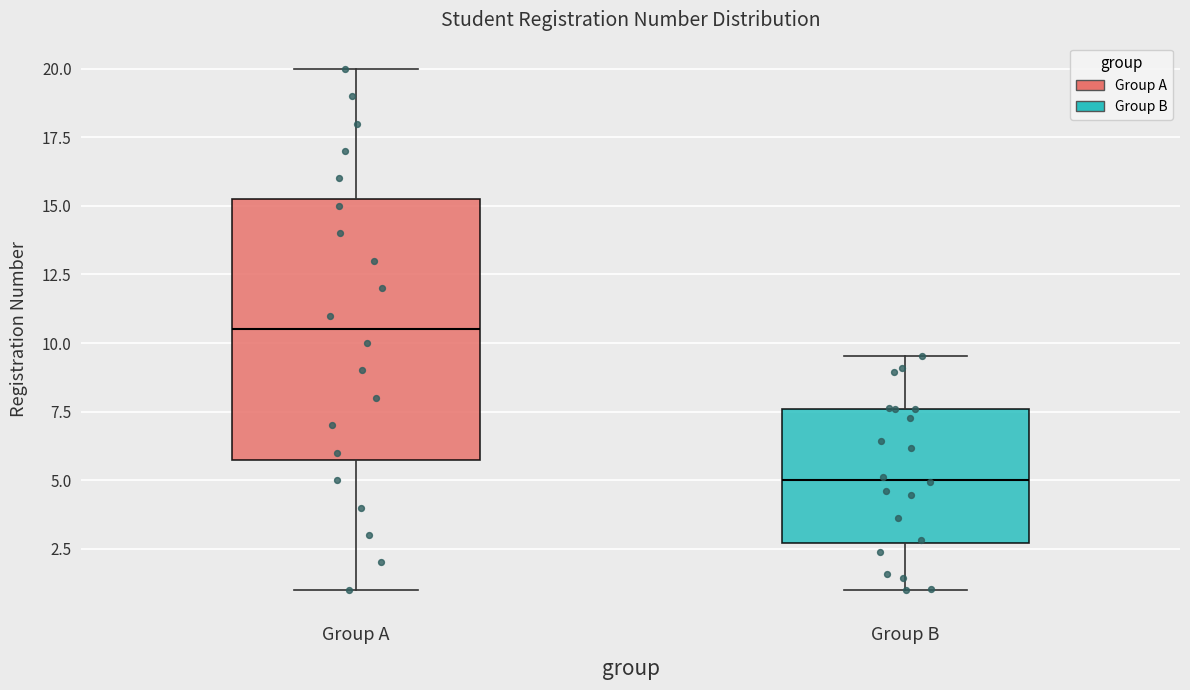

Which box has the lowest median line?

Group B